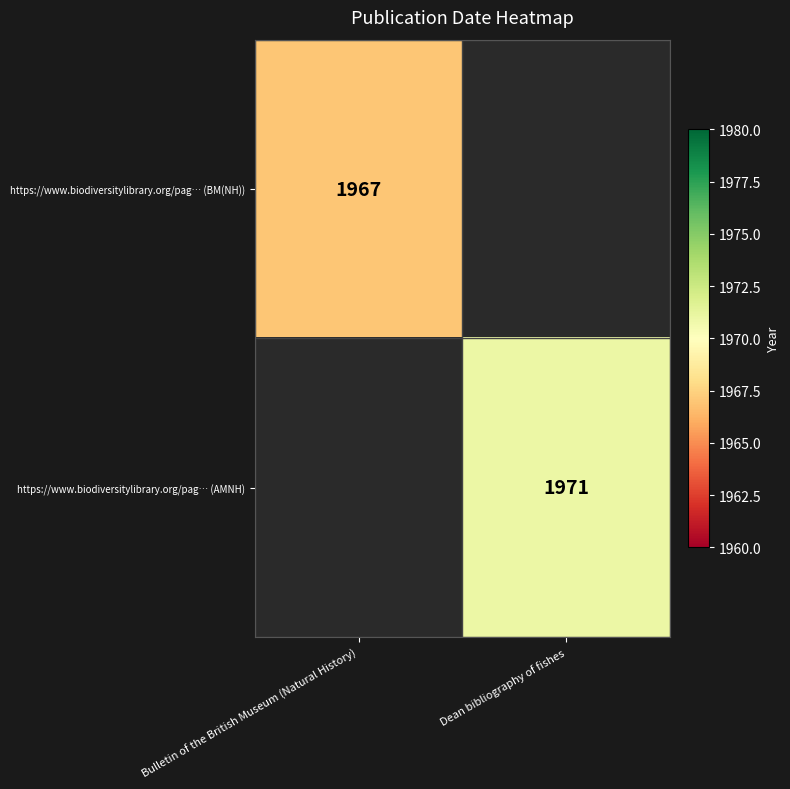

True or false: https://www.biodiversitylibrary.org/pag… (BM(NH)) has a value of 1967 at Bulletin of the British Museum (Natural History).

True